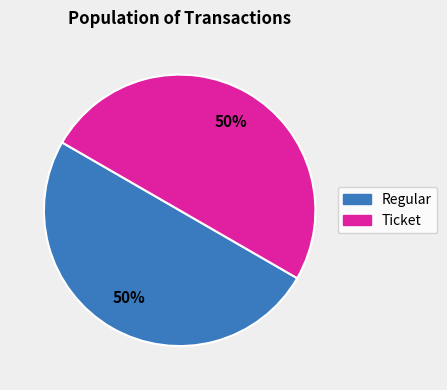

The Regular slice represents 99% of the pie. True or false?

False